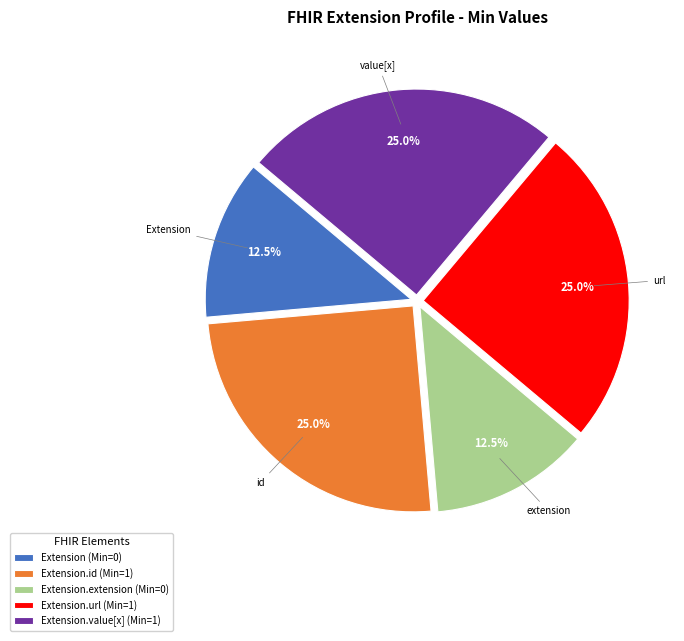

How many slices are in this pie chart?

5